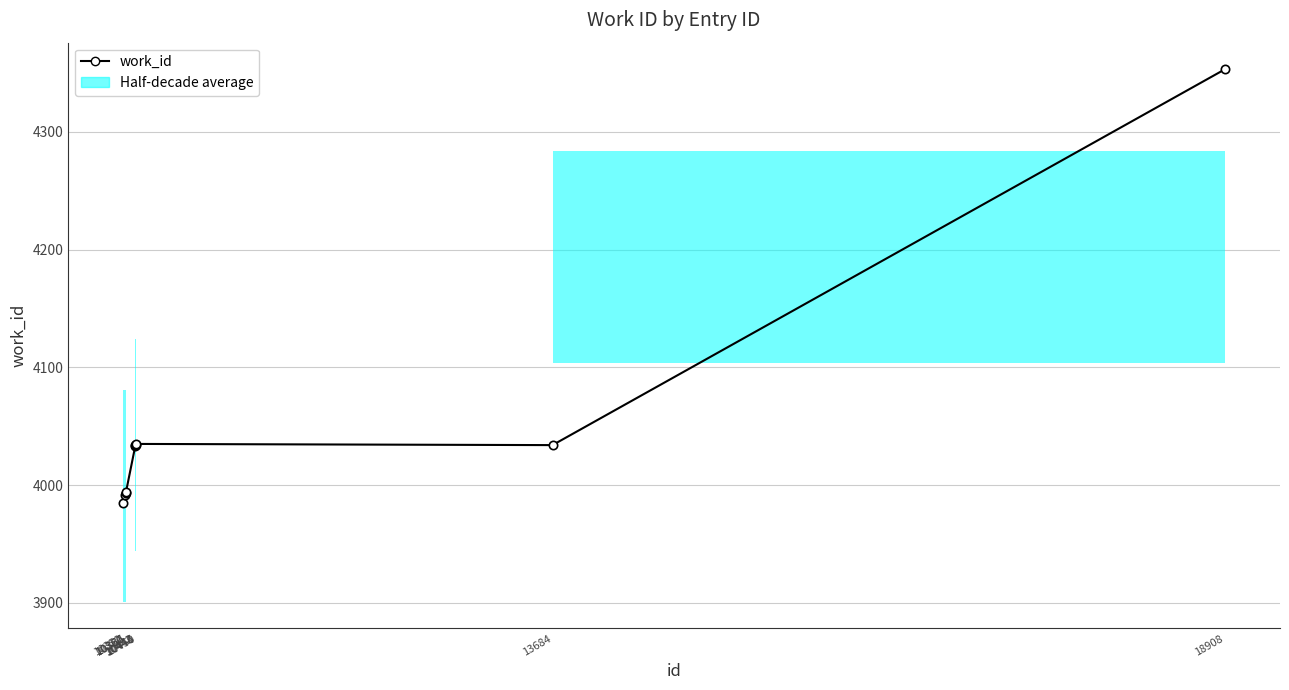

At which category does the chart reach its peak across all series?

18908